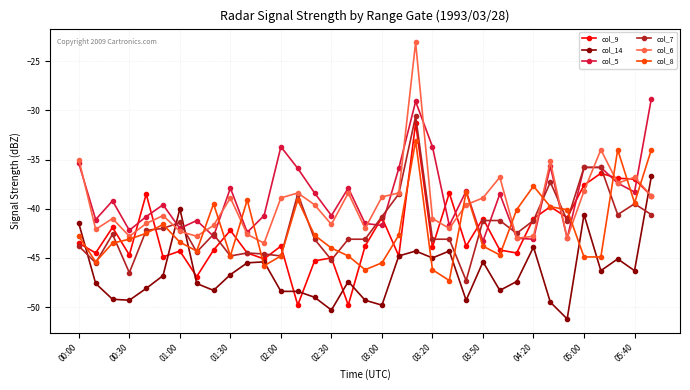

How many times do col_5 and col_14 cross each other?

2